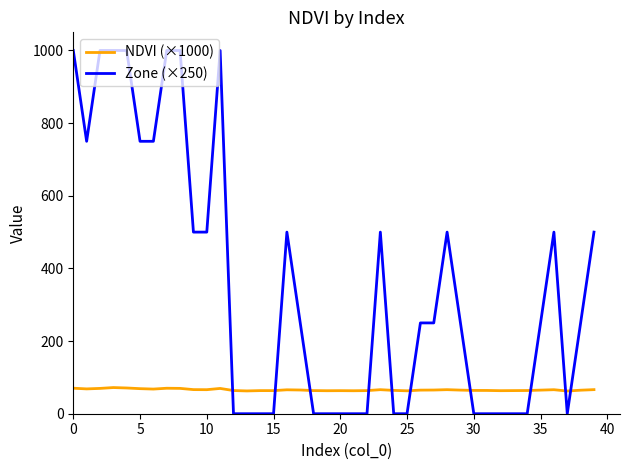

What are all the series names shown in the legend?

NDVI (×1000), Zone (×250)